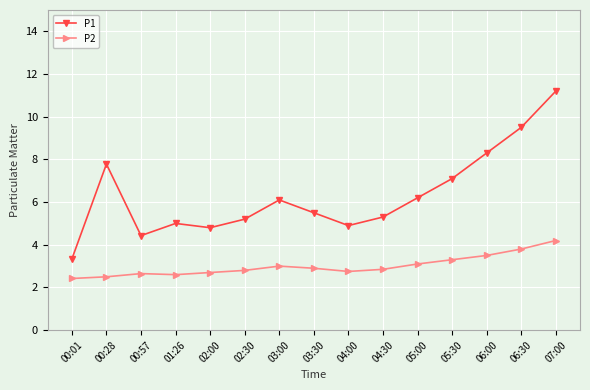

What is the difference between the maximum and minimum values in the P2 series?

1.8